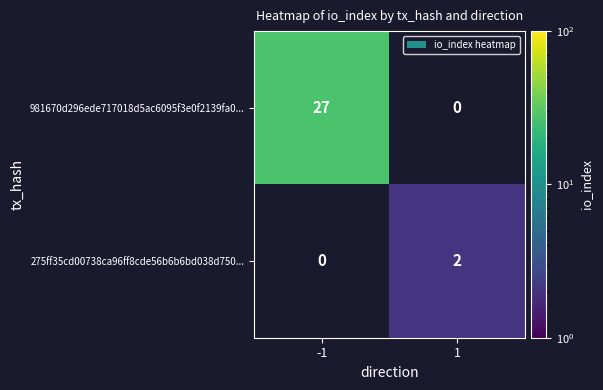

The 981670d296ede717018d5ac6095f3e0f2139fa0... series shows 11 at -1. True or false?

False